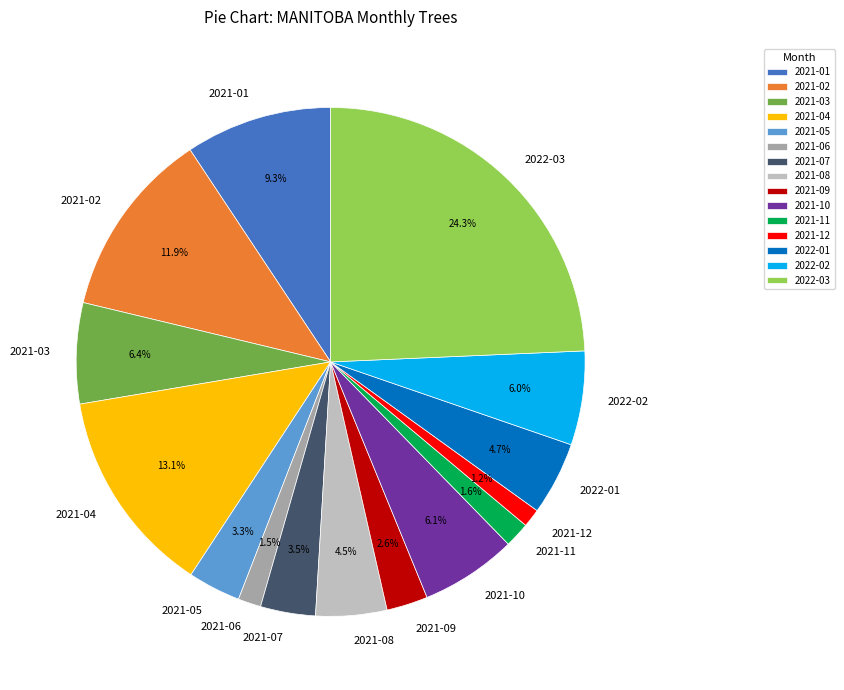

What is the ratio of the value at 2021-08 to the value at 2022-01?

1.0